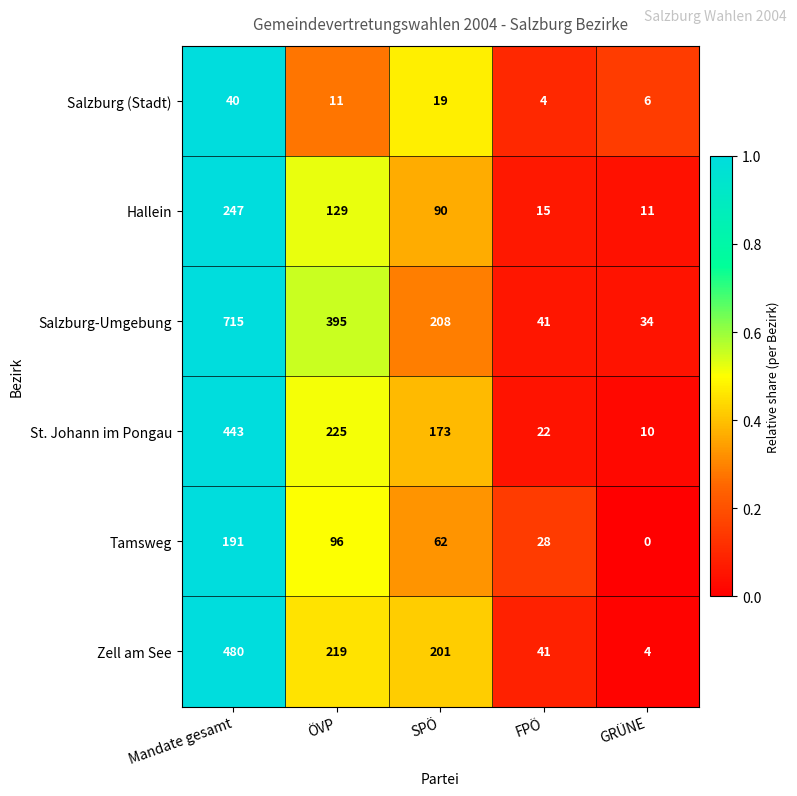

How many series are shown in this chart?

6